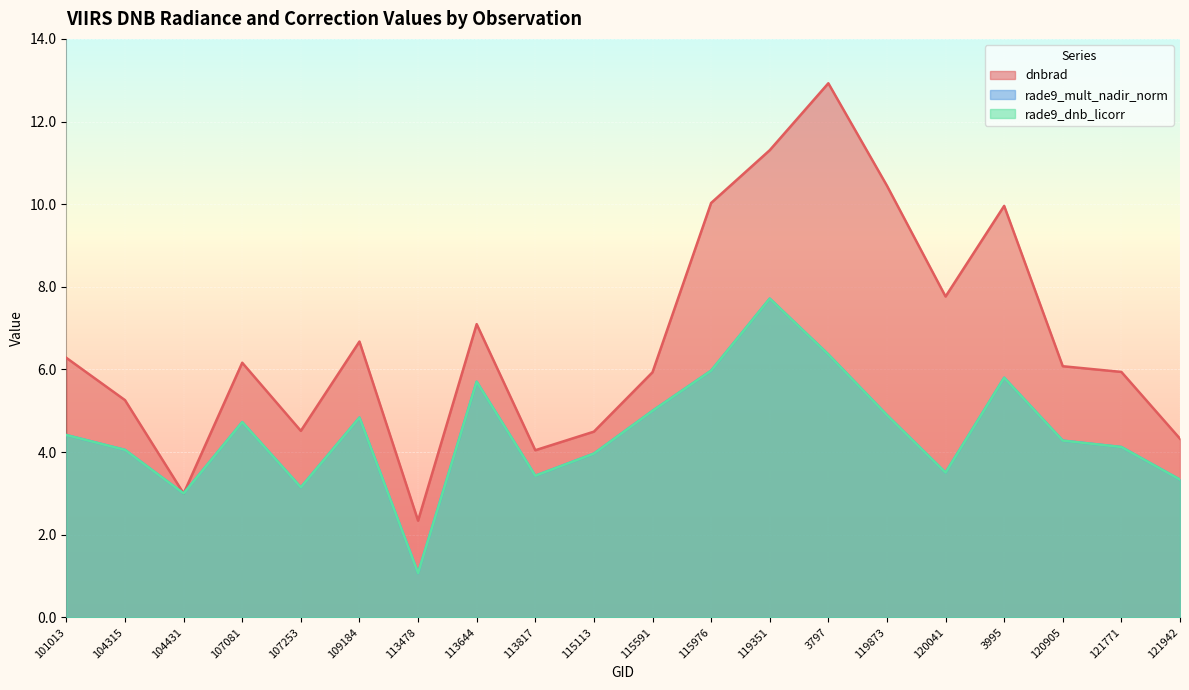

At which label does dnbrad first exceed 6?

101013